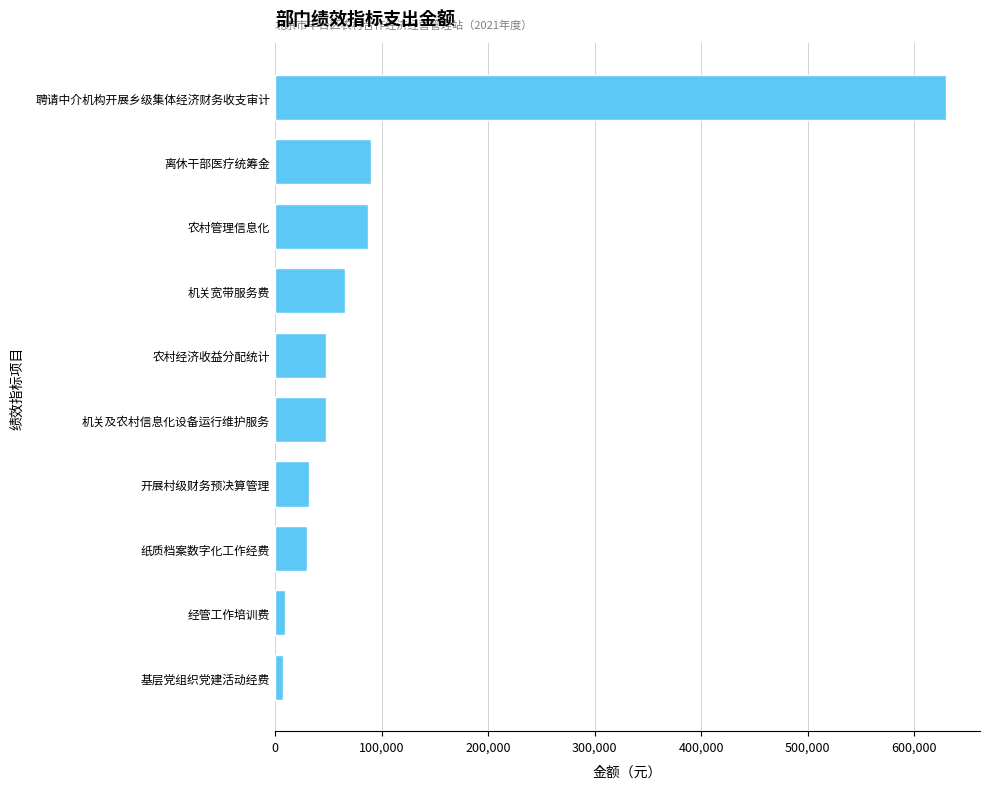

Approximately how many times larger is the value at 开展村级财务预决算管理 compared to 农村管理信息化?

0.4